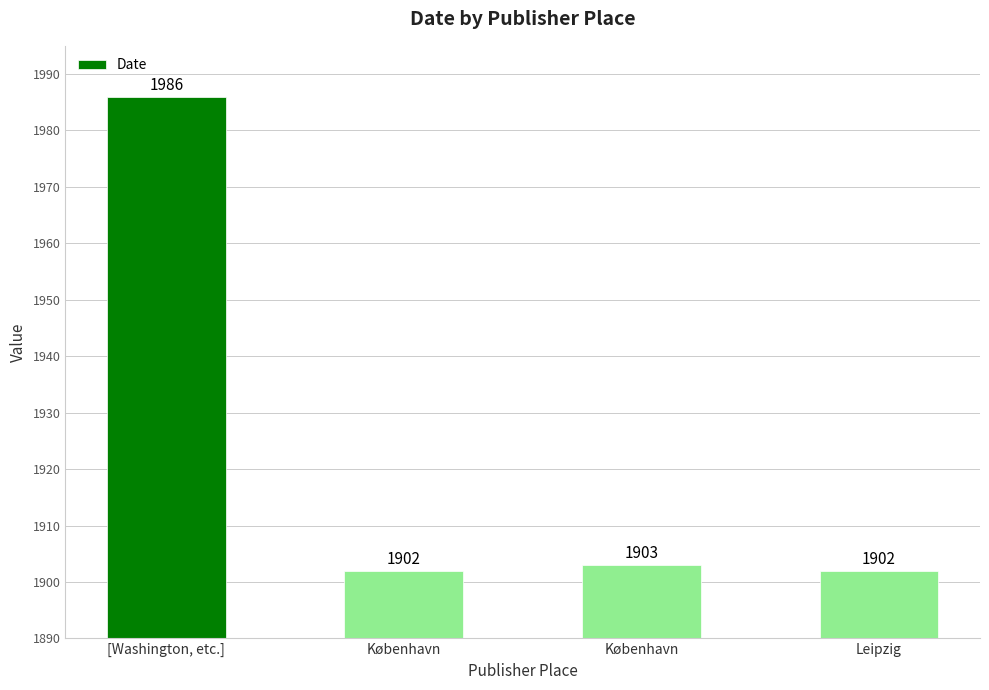

How many values are below 1903?

2